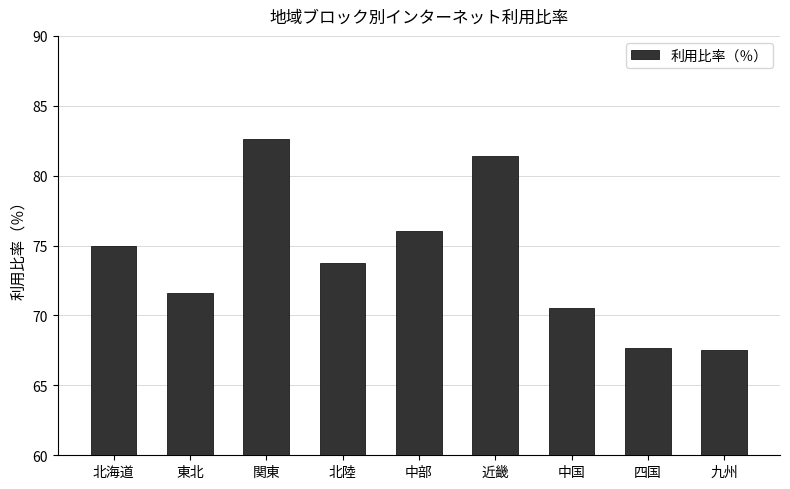

At which label is the value closest to 75?

北海道